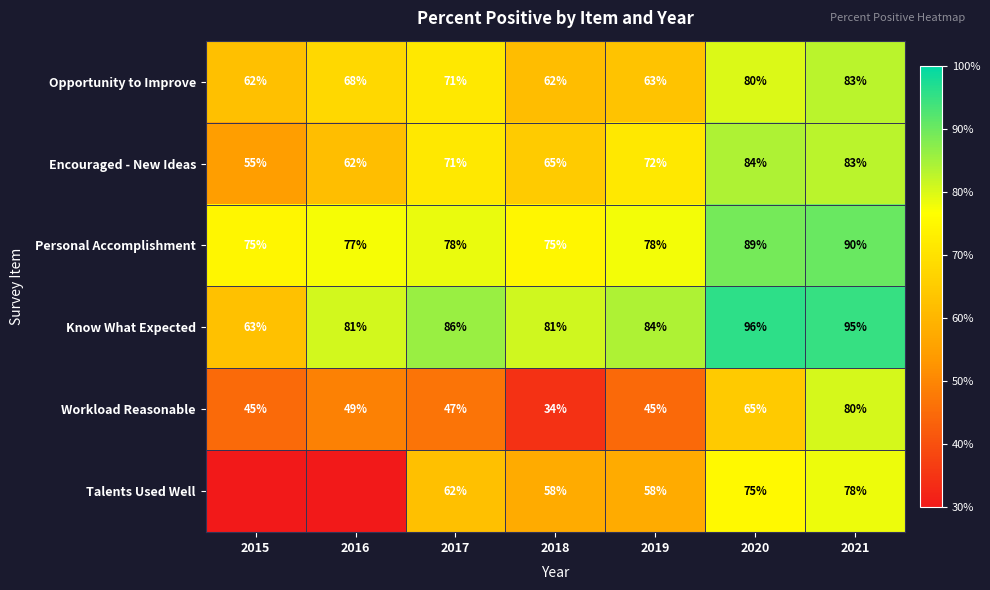

At how many categories does at least one series exceed 0?

7